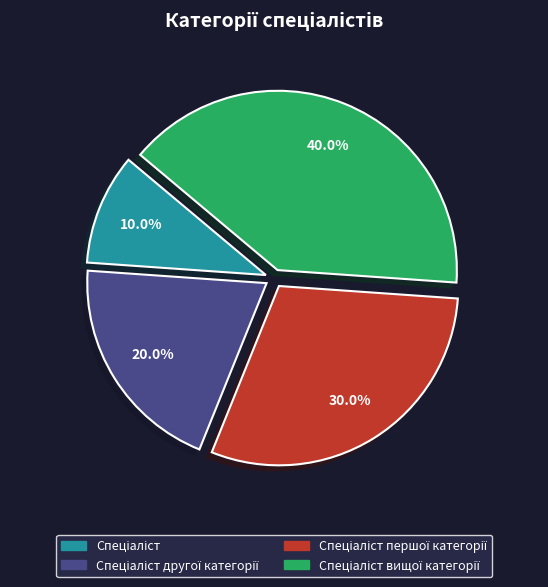

Count the number of slices in the pie.

4